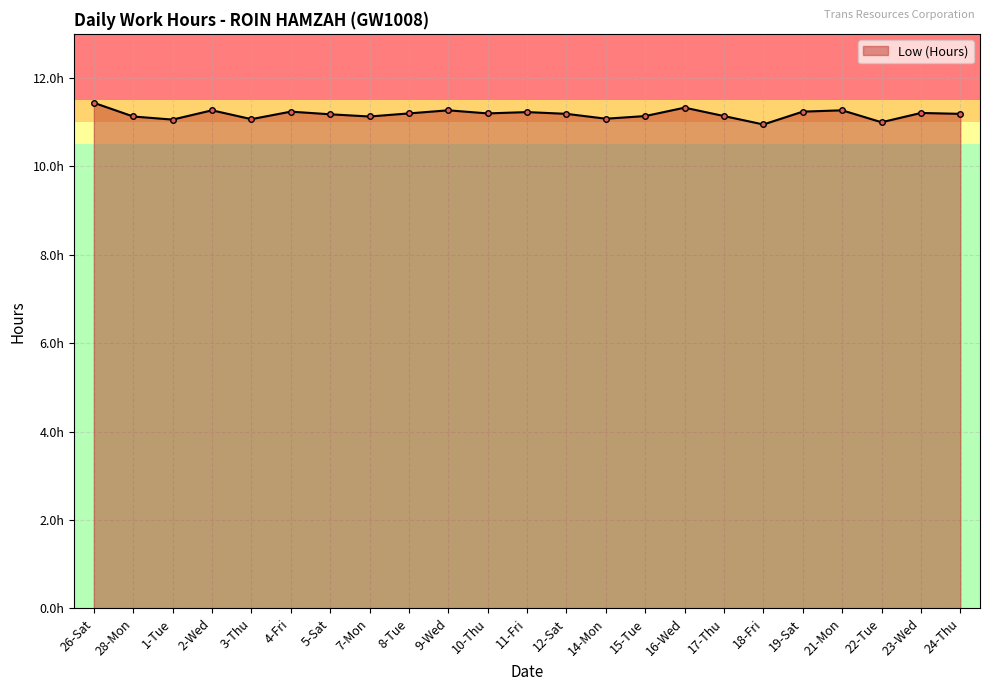

Does the chart have visible grid lines?

Yes